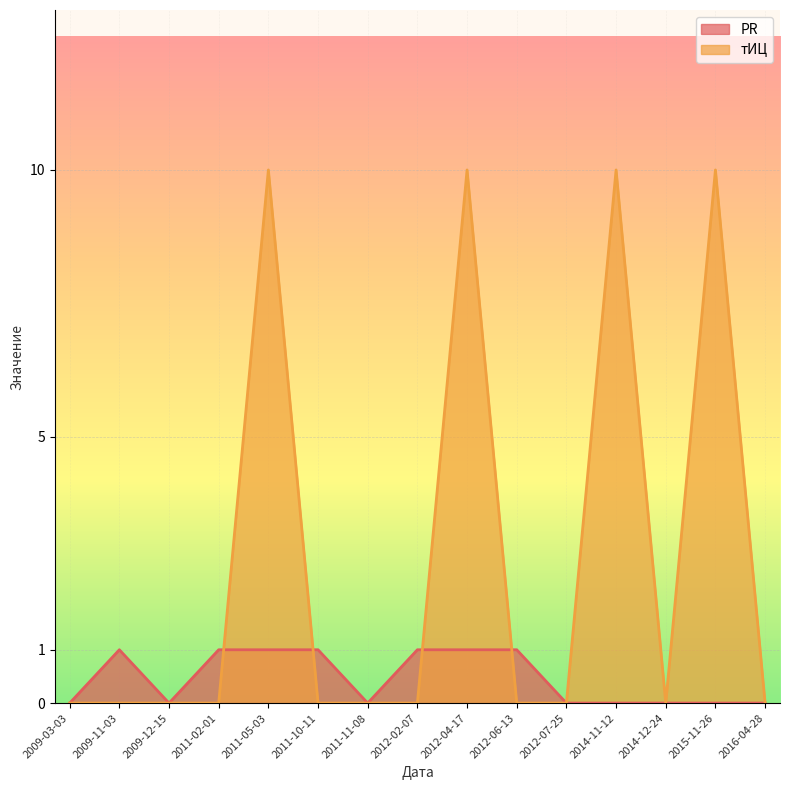

After their last crossing, which series has the higher values: тИЦ or PR?

PR